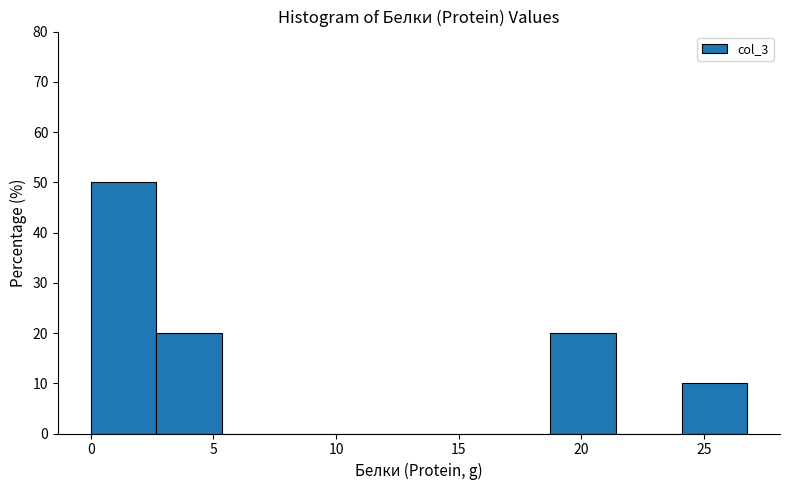

Reading left to right, list every bar in this chart as the range it spans on the x-axis followed by its height. Neither the bar edges nor the heights are printed on the chart, so give them approximately, as read against the axes.

0.0 to 2.5: 50
2.5 to 5.5: 20
5.5 to 8.0: 0
8.0 to 10.5: 0
10.5 to 13.5: 0
13.5 to 16.0: 0
16.0 to 18.5: 0
18.5 to 21.5: 20
21.5 to 24.0: 0
24.0 to 27.0: 10